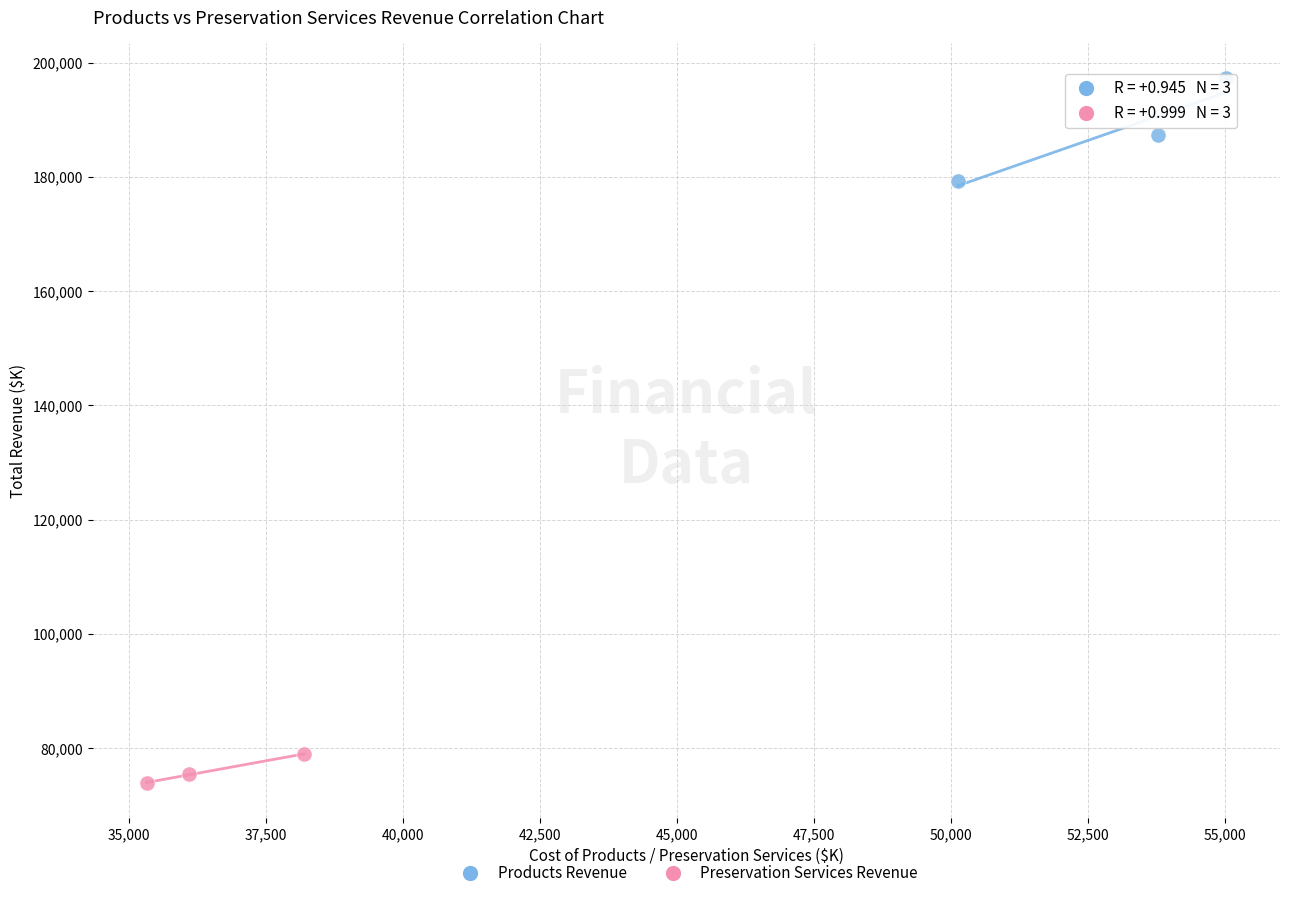

What are all the series names shown in the legend?

Products Revenue, Preservation Services Revenue